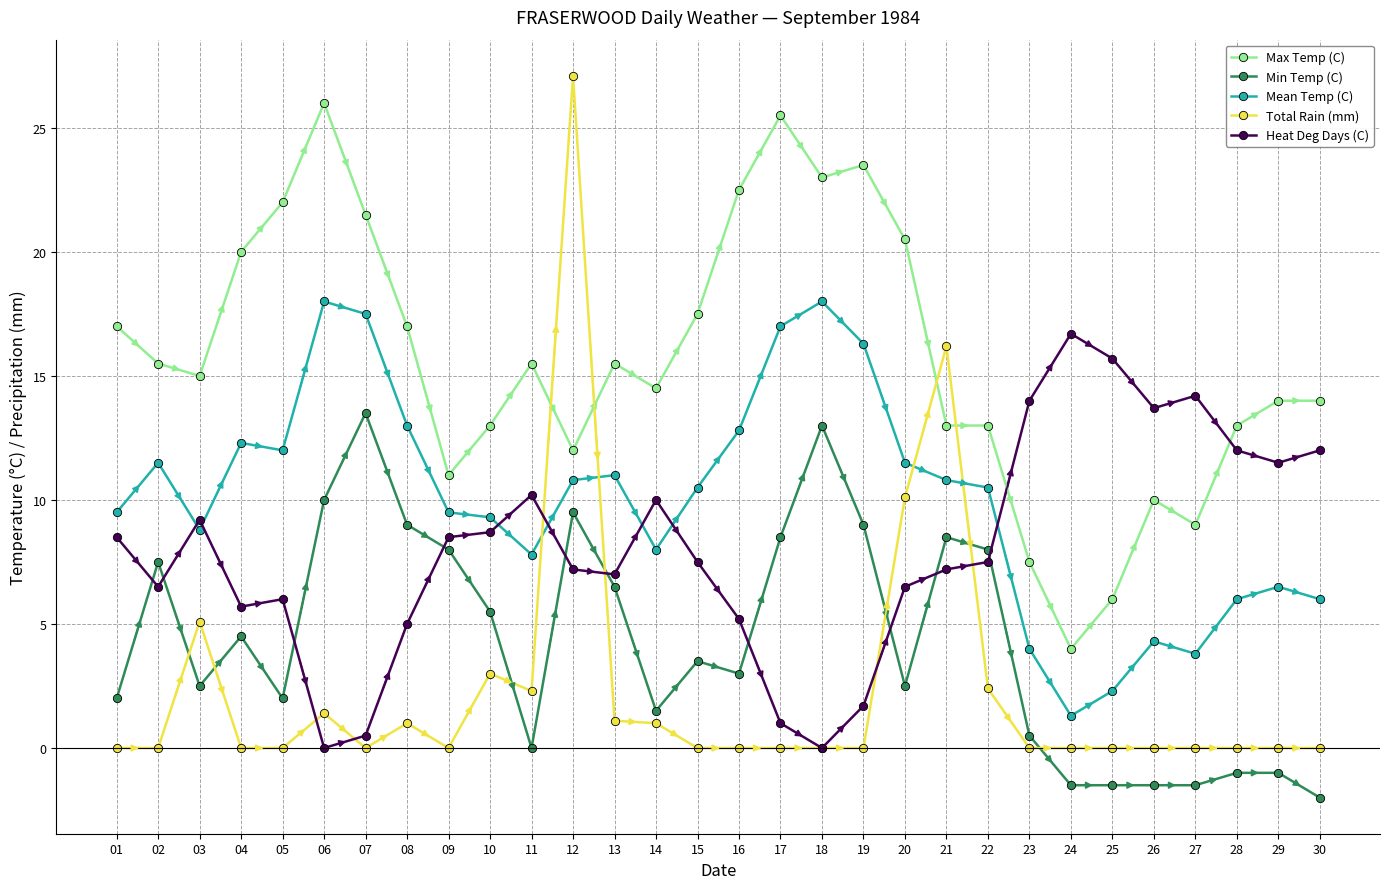

After their last crossing, which series has the higher values: Heat Deg Days (C) or Max Temp (C)?

Max Temp (C)